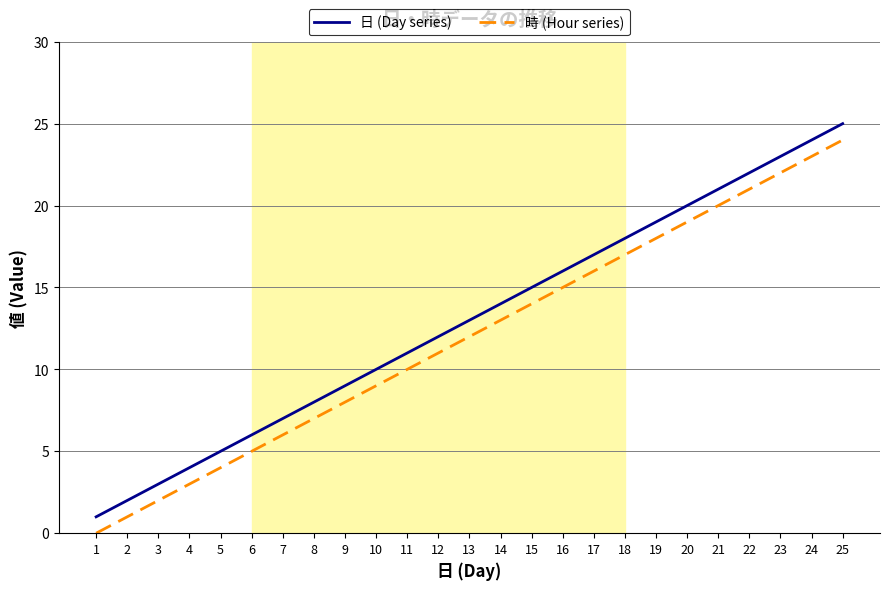

What are all the series names shown in the legend?

日 (Day series), 時 (Hour series)